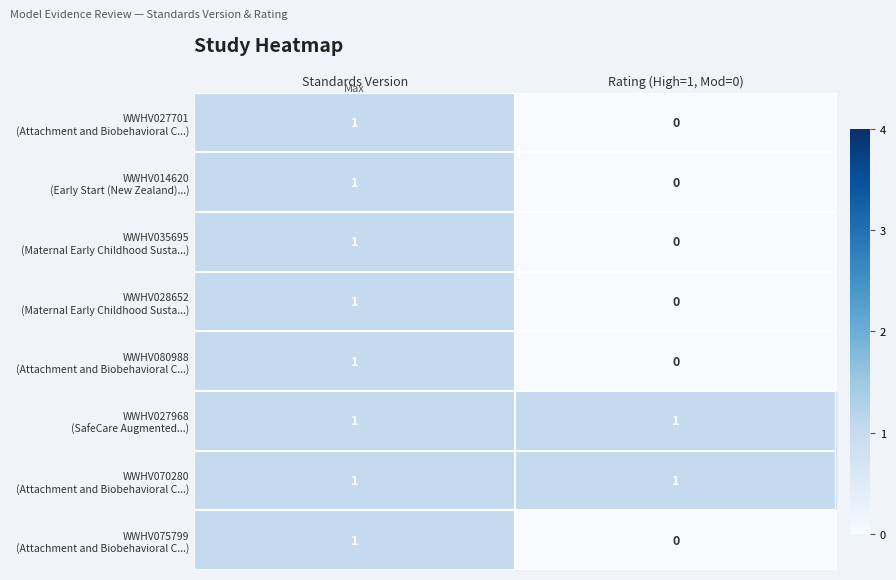

Which label corresponds to the smallest value in the chart?

Rating (High=1, Mod=0)